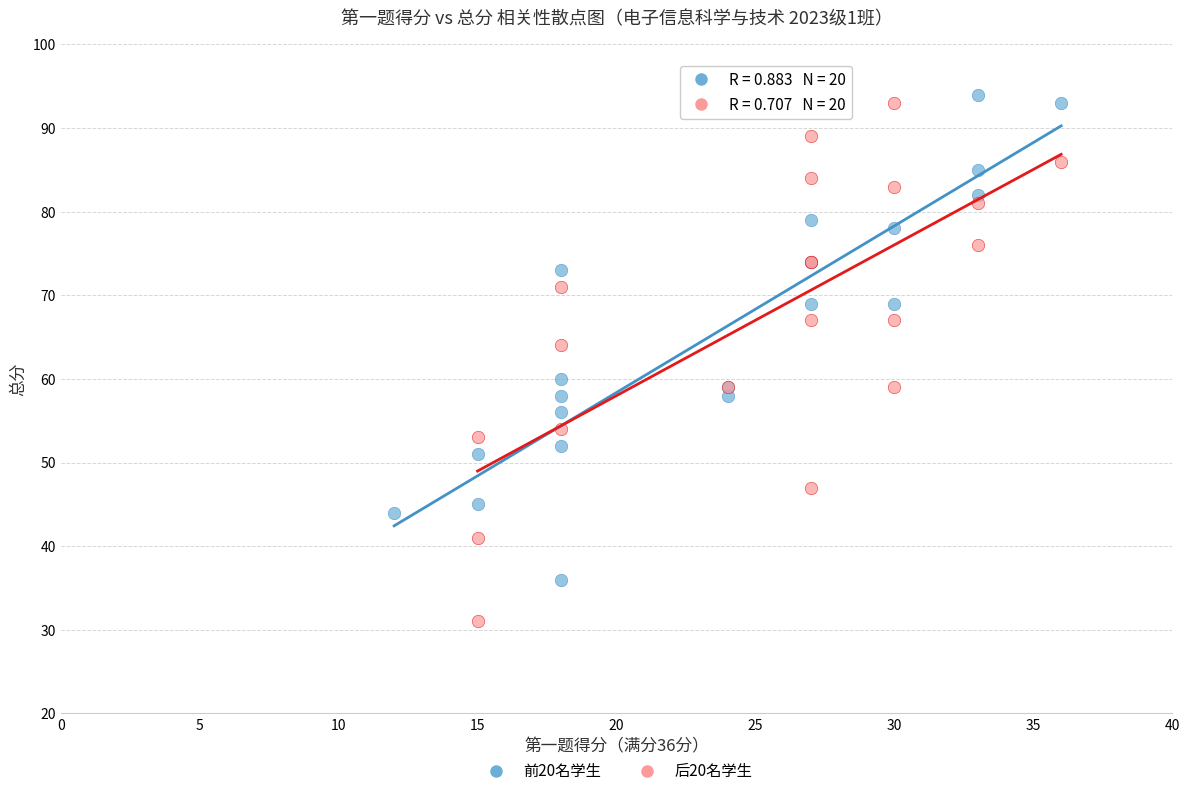

Which series reaches the minimum Y coordinate?

后20名学生